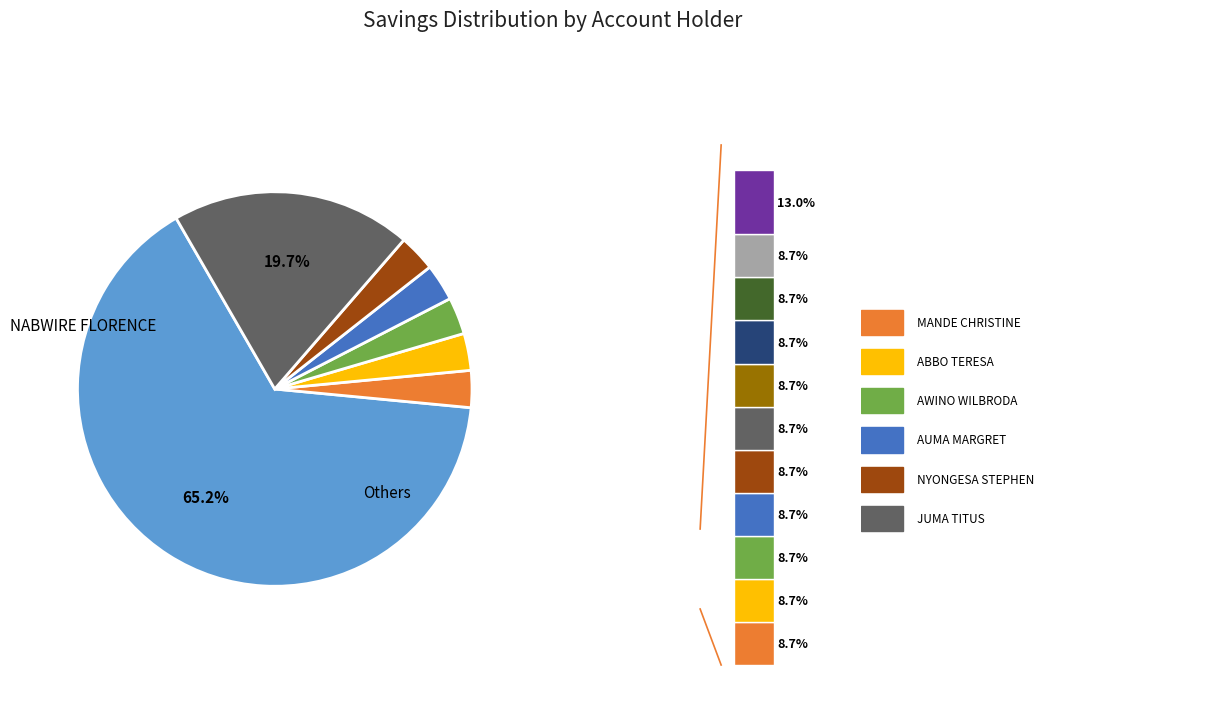

Count the number of slices in the pie.

12